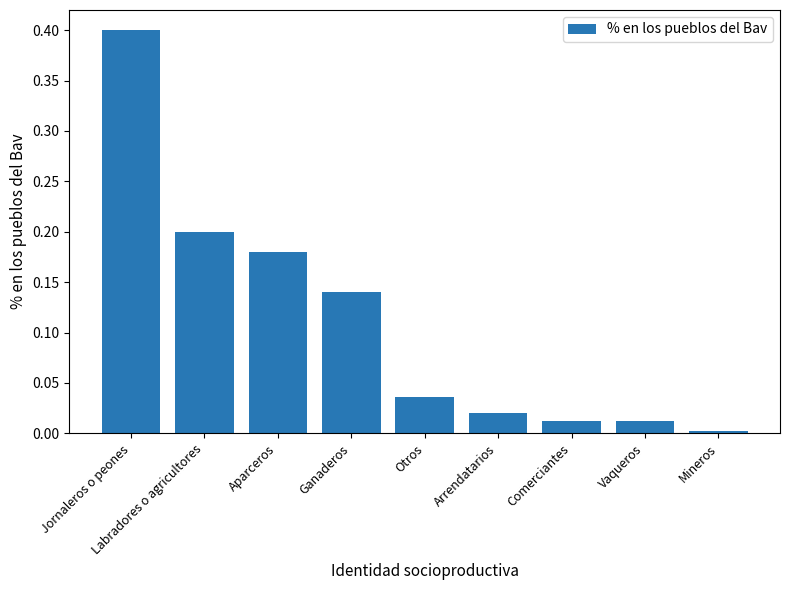

Which label corresponds to the smallest value in the chart?

Mineros